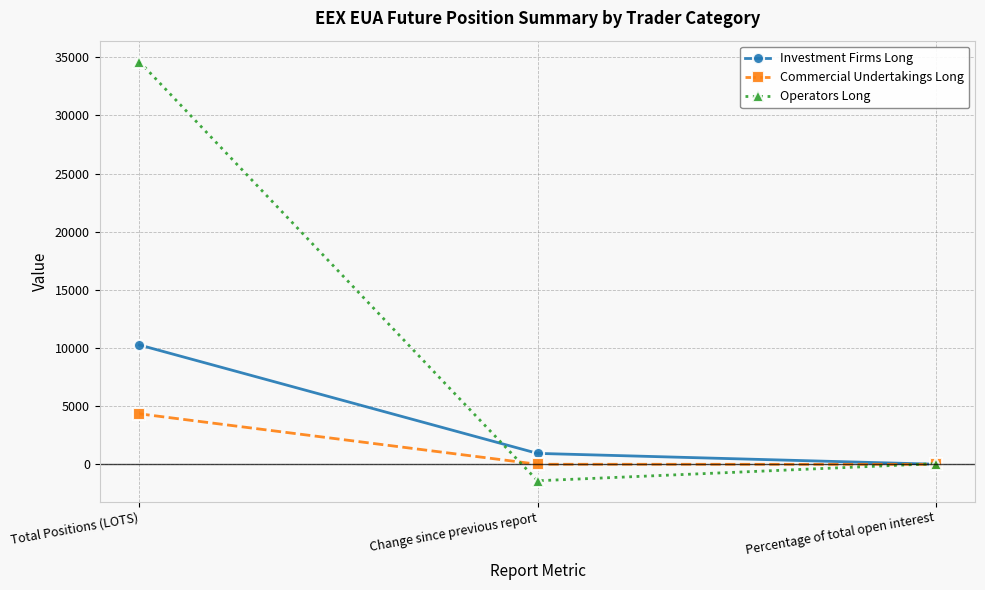

True or false: Investment Firms Long has a value of 20.8 at Percentage of total open interest.

True